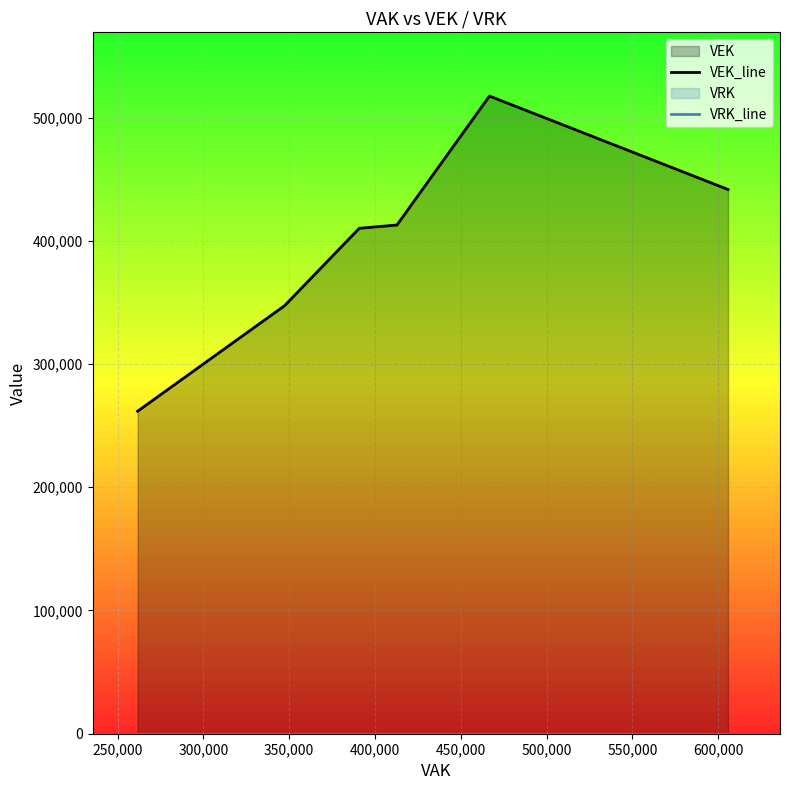

Is the value of VEK_line at 600,000 greater than the value of VRK_line at 650,000?

Yes